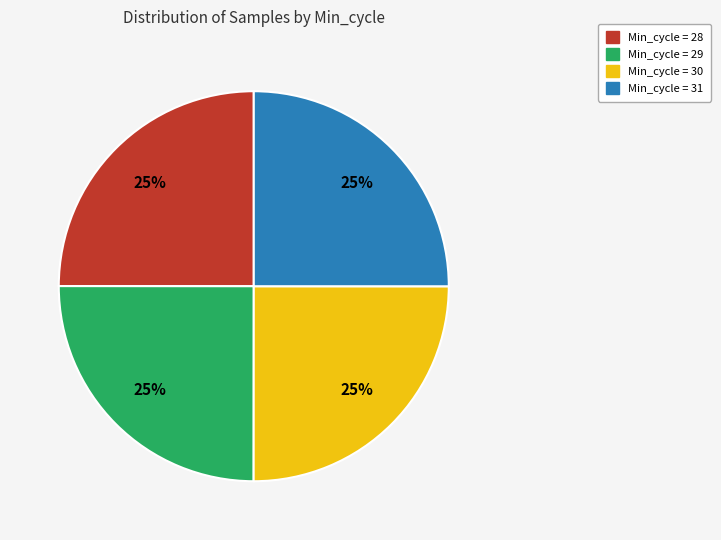

Is there a majority slice in this chart?

No